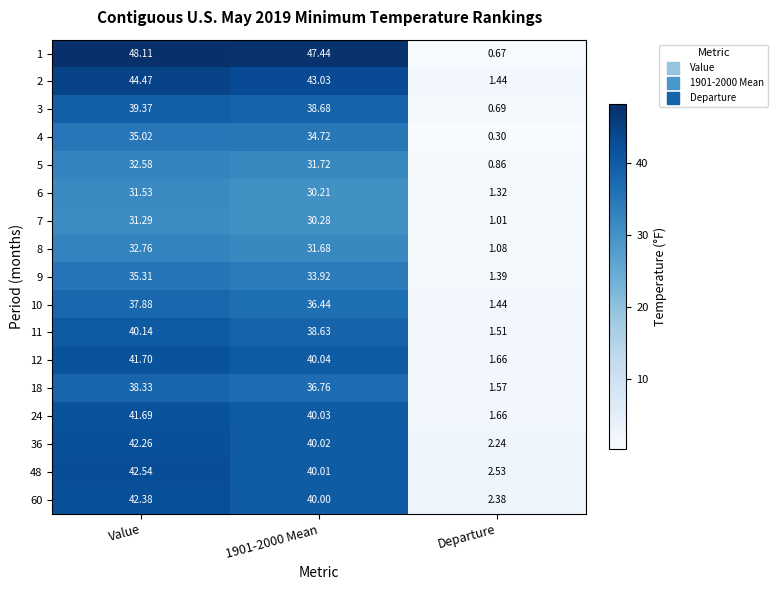

Count the number of data series in this chart.

17